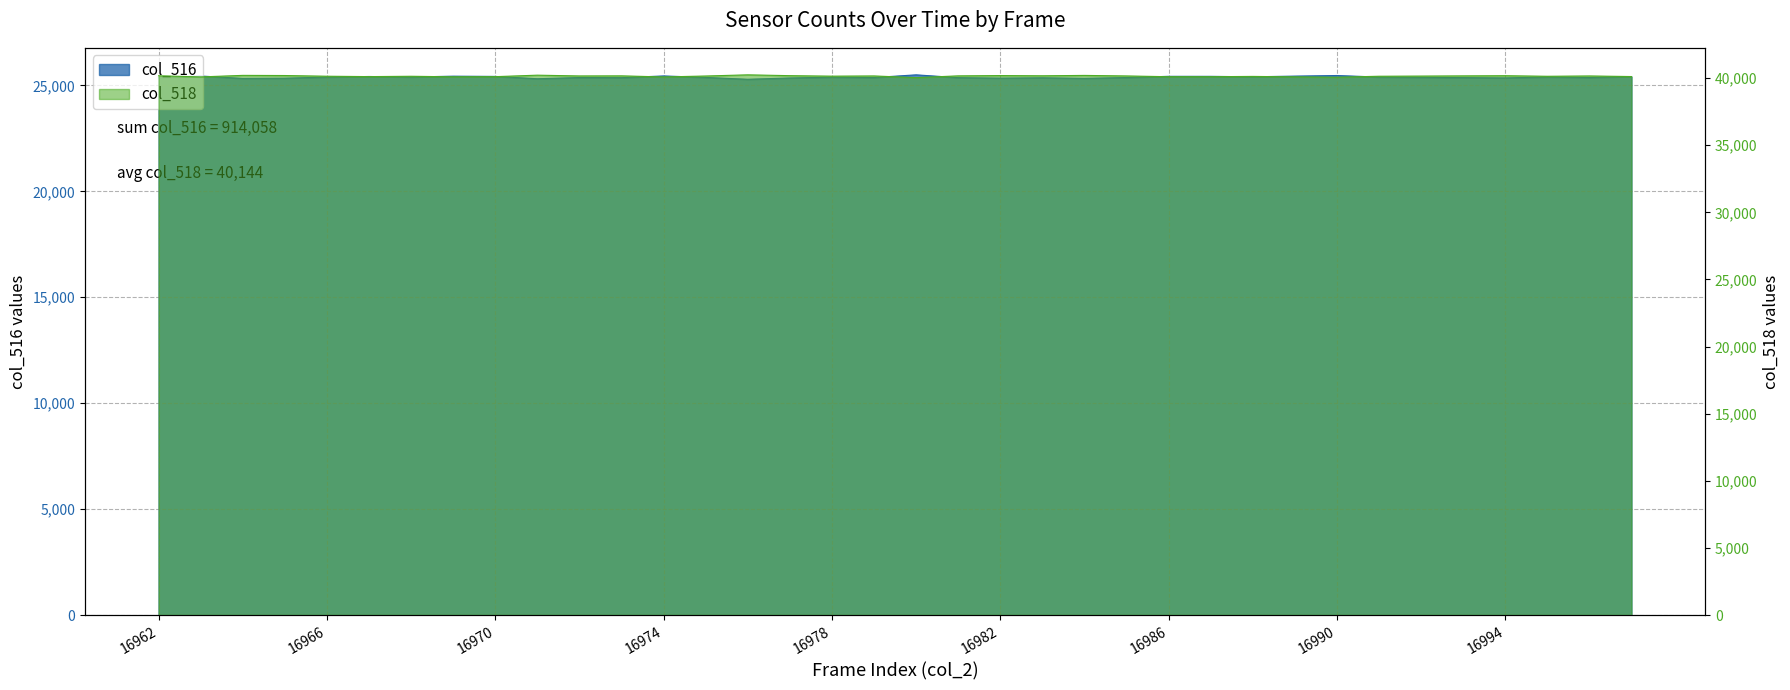

The value of col_516 at 16976 is 9764. True or false?

False